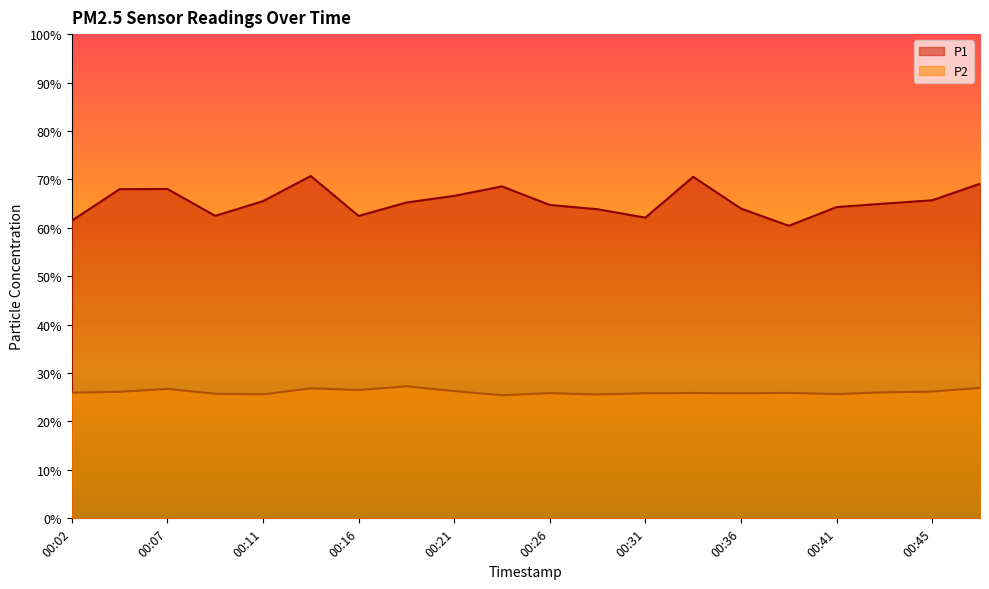

What is the lowest value of the P1 series?

60.4